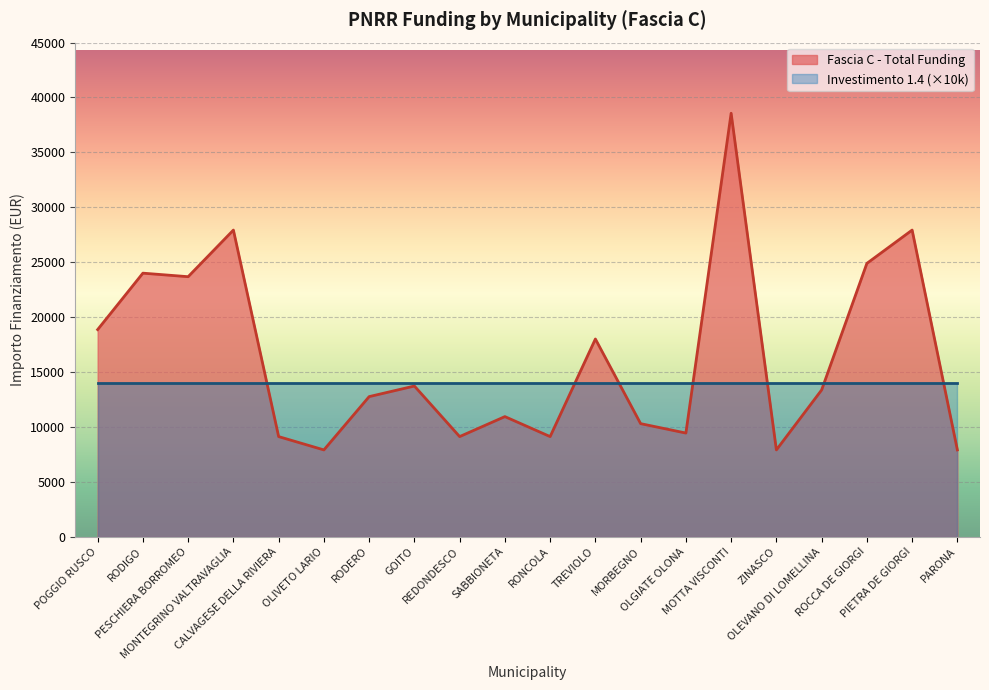

Reading left to right, transcribe all the data shown in this chart.

18854	23996	23673	27922	9105	7891	12747	13712	9105	10926	9105	17997	10284	9427	38565	7891	13354	24887	27922	7891